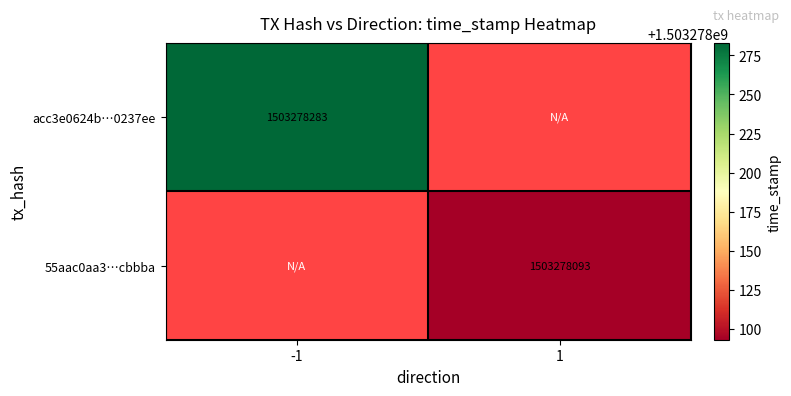

Which series has the largest range (max minus min)?

acc3e0624b0092fc8d31df76d304ff9cd0237ee